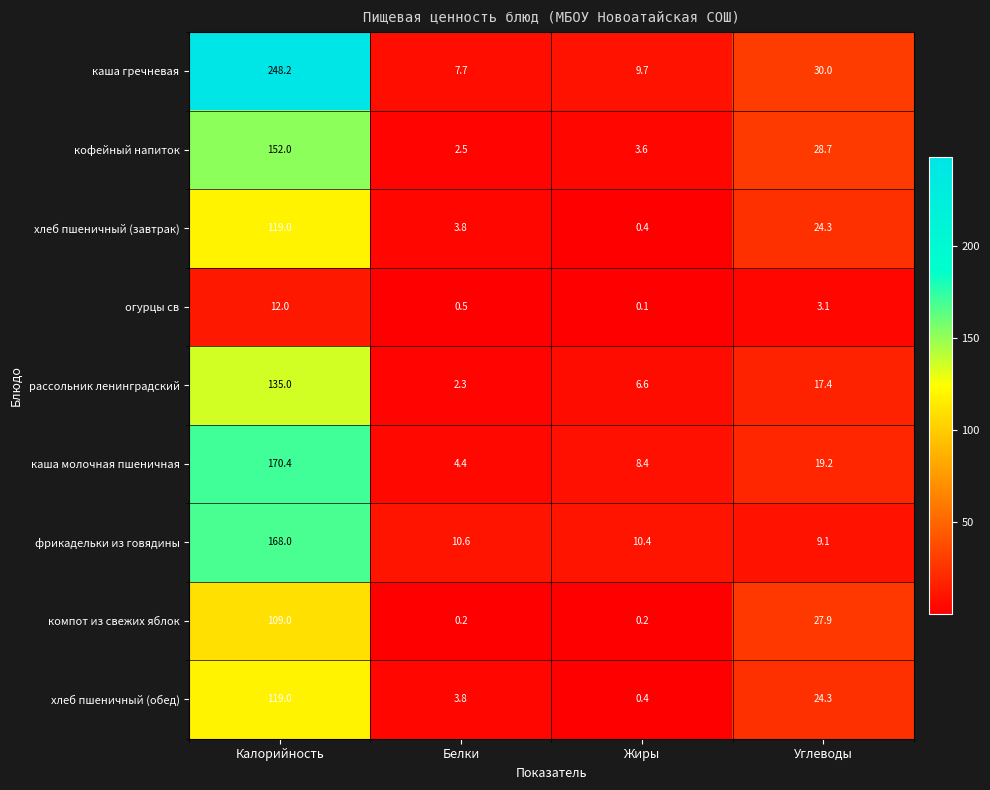

Which series has the largest range (max minus min)?

каша гречневая